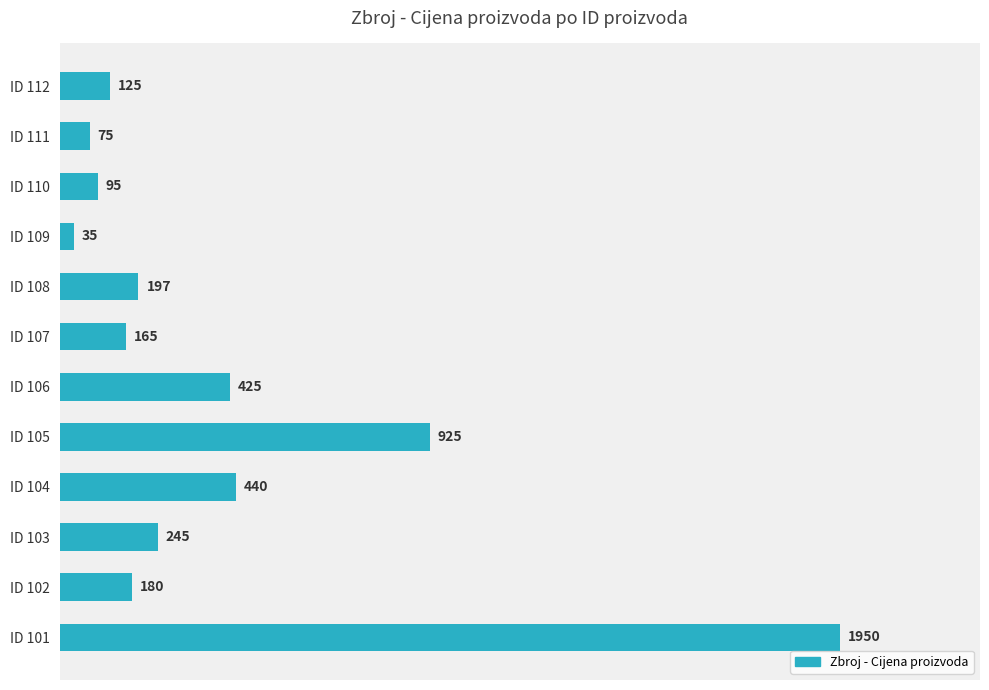

Where is the data nearest to the value 992?

ID 105